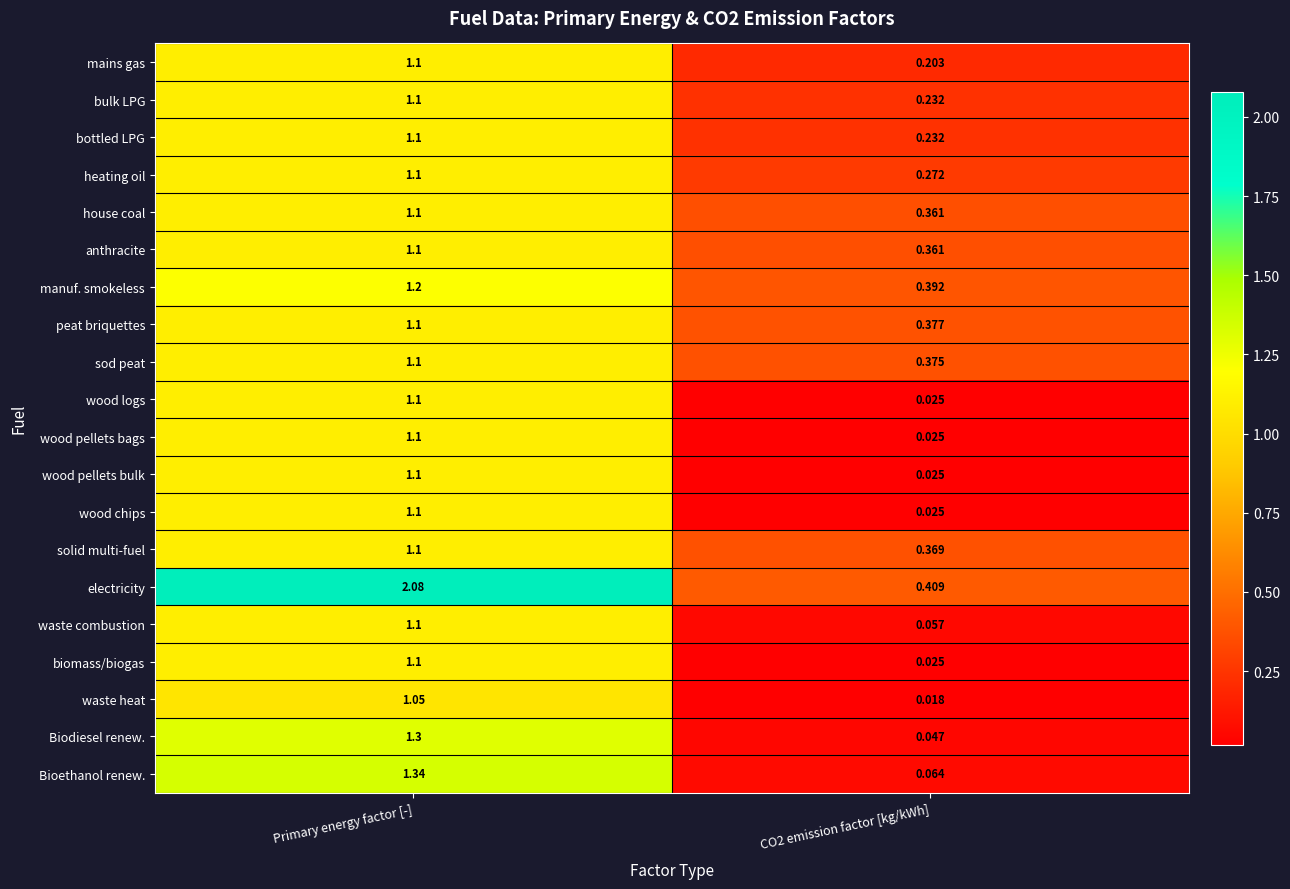

Which series changed the most between Primary energy factor [-] and CO2 emission factor [kg/kWh]?

electricity